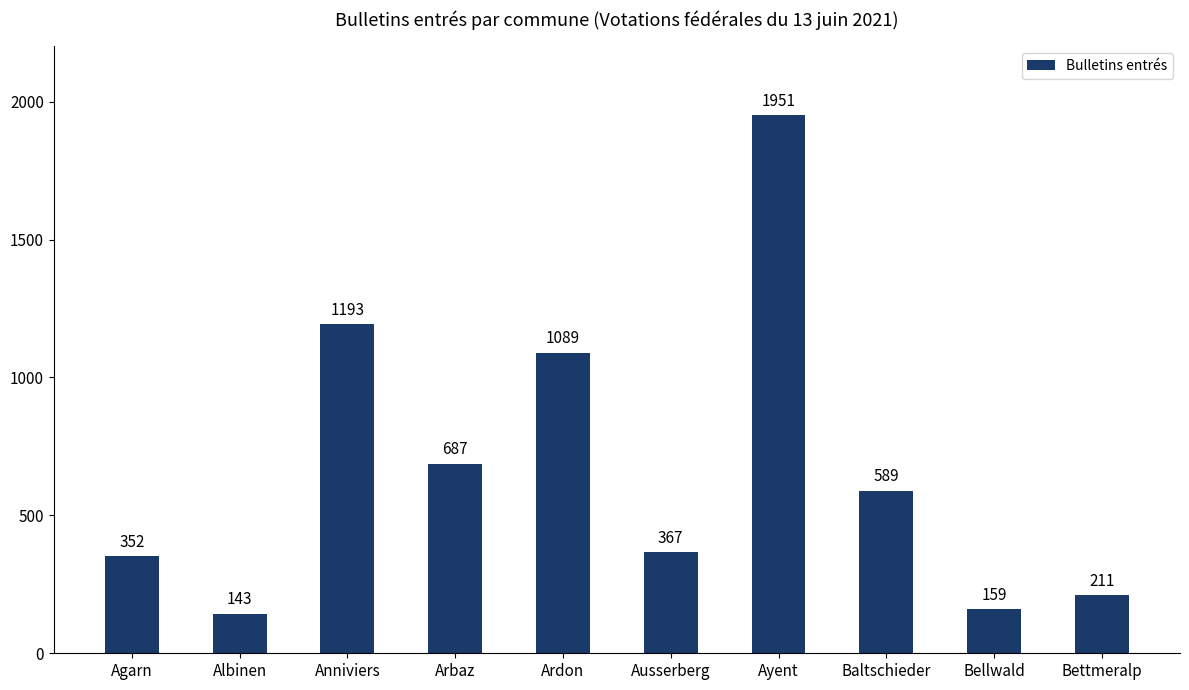

Rank the categories by value from highest to lowest.

Ayent, Anniviers, Ardon, Arbaz, Baltschieder, Ausserberg, Agarn, Bettmeralp, Bellwald, Albinen